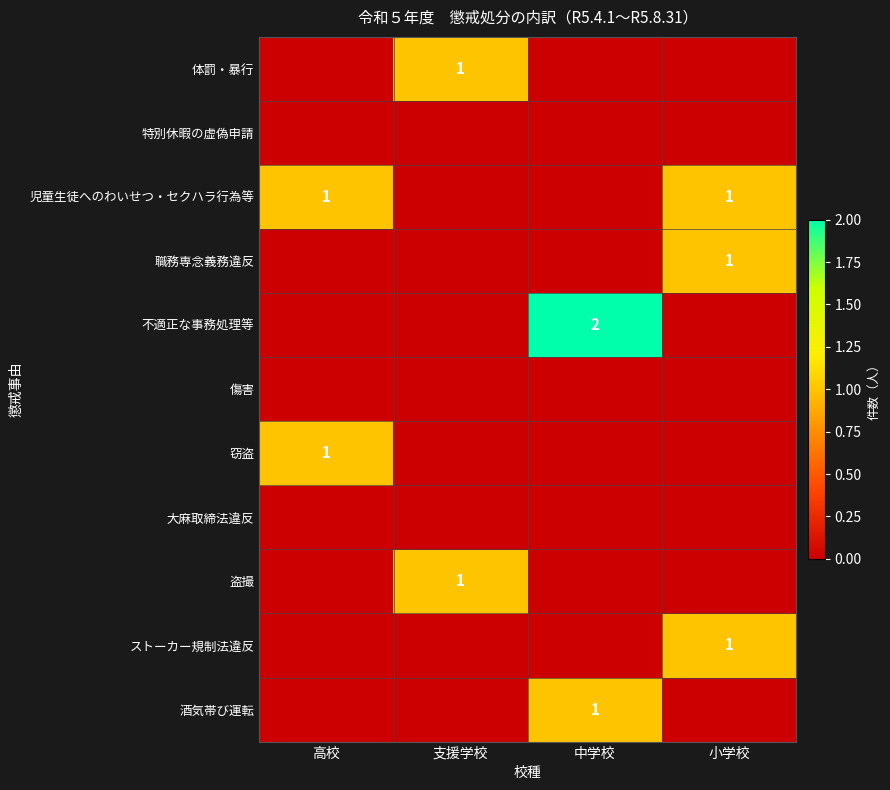

True or false: 酒気帯び運転 has a value of 1 at 中学校.

True